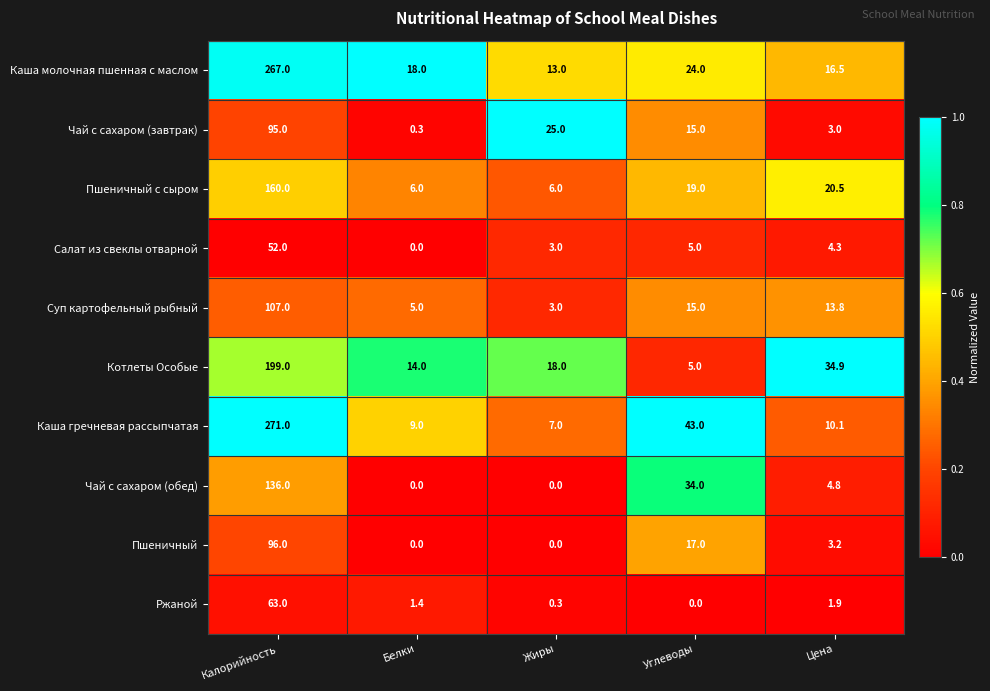

Count the number of data series in this chart.

10